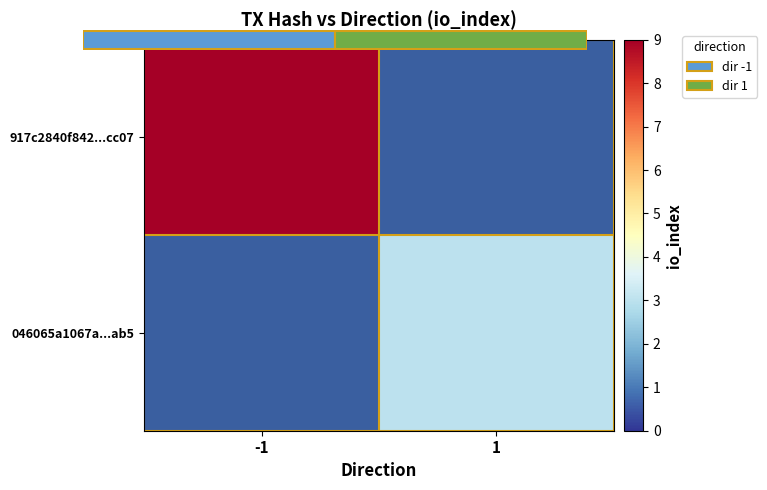

List the series in order of their peak value, lowest first.

917c2840f842...cc07, 046065a1067a...ab5